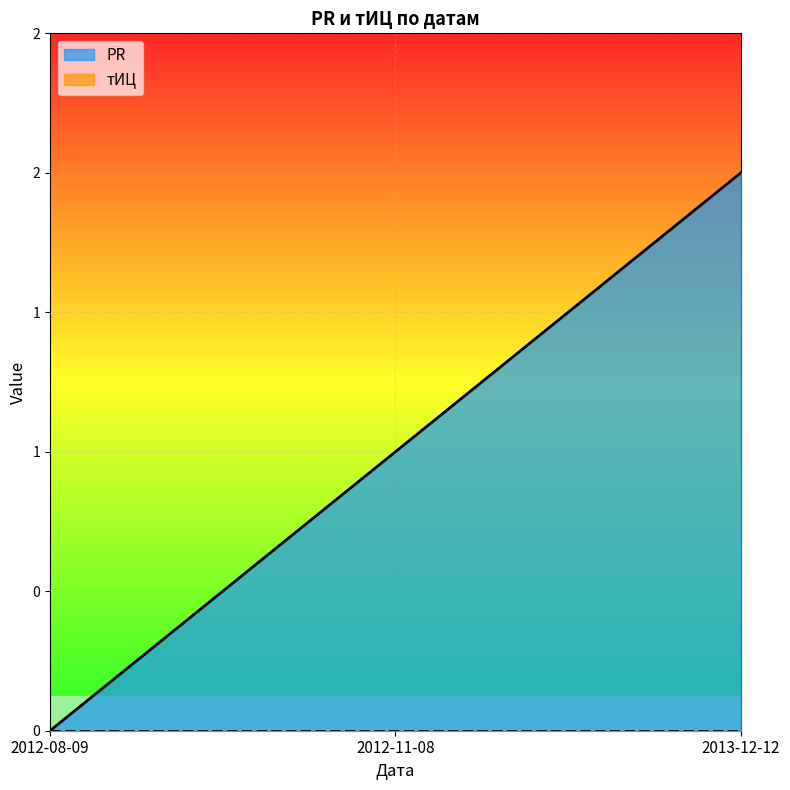

How many values exceed 1?

1